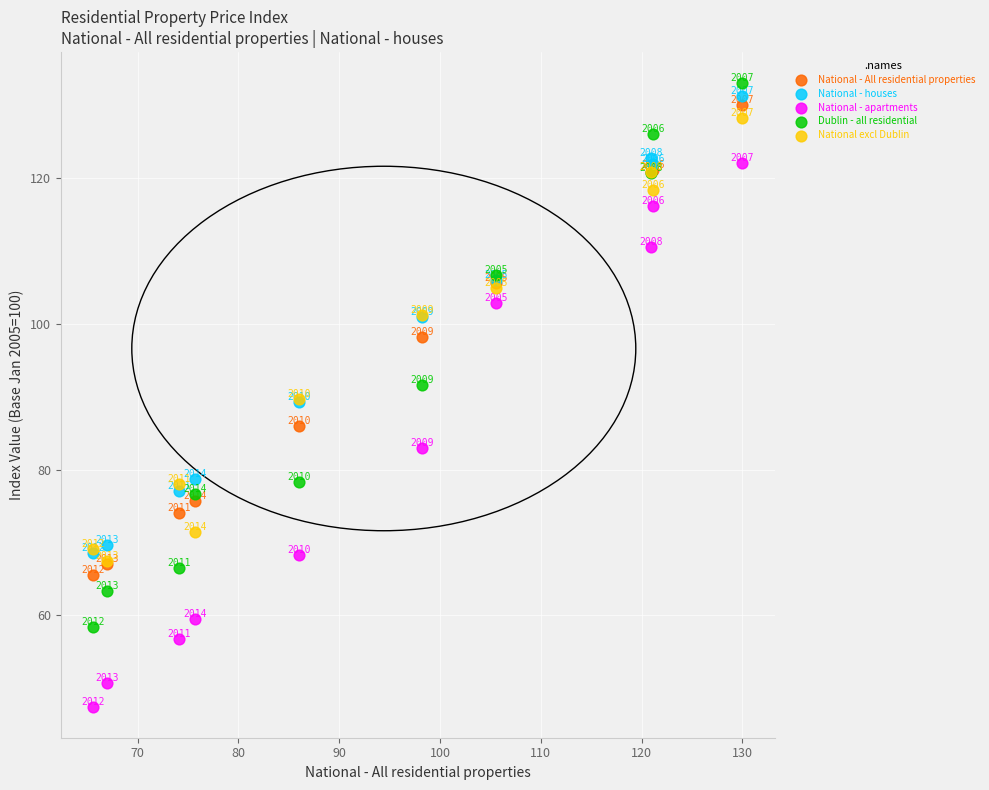

Which series reaches the minimum Y coordinate?

National - apartments